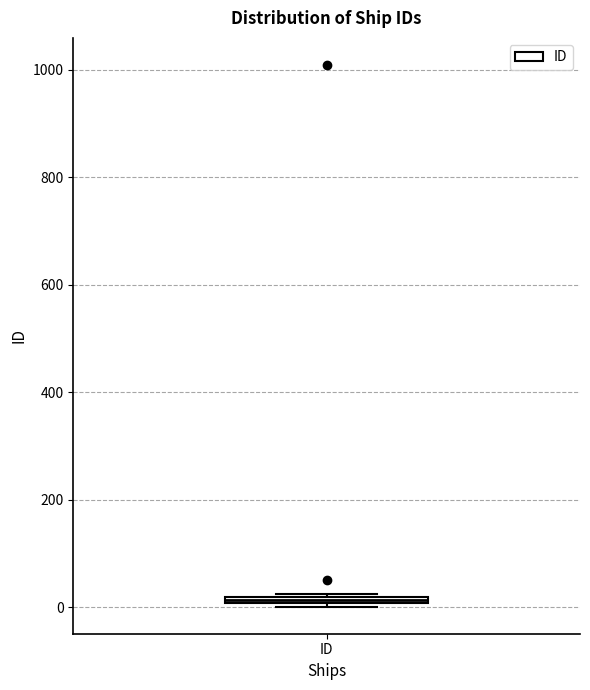

Where is the lower edge of the box for ID on the y-axis? The values are not printed on the chart, so give them approximately, as read against the axis.

0